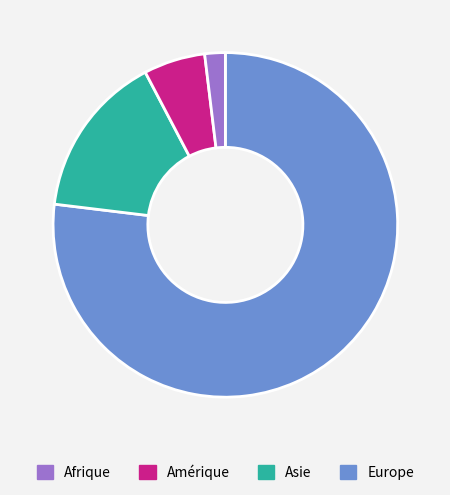

Count the number of slices in the pie.

4